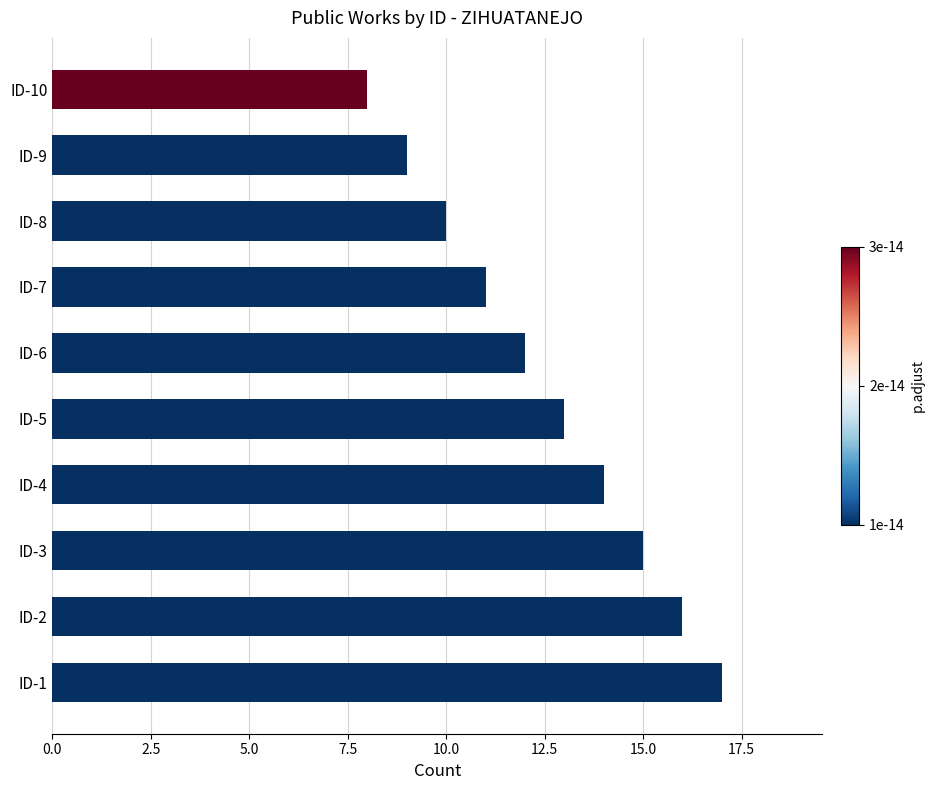

Reading bottom to top, extract all data points from this chart.

ID-1=17	ID-2=16	ID-3=15	ID-4=14	ID-5=13	ID-6=12	ID-7=11	ID-8=10	ID-9=9	ID-10=8